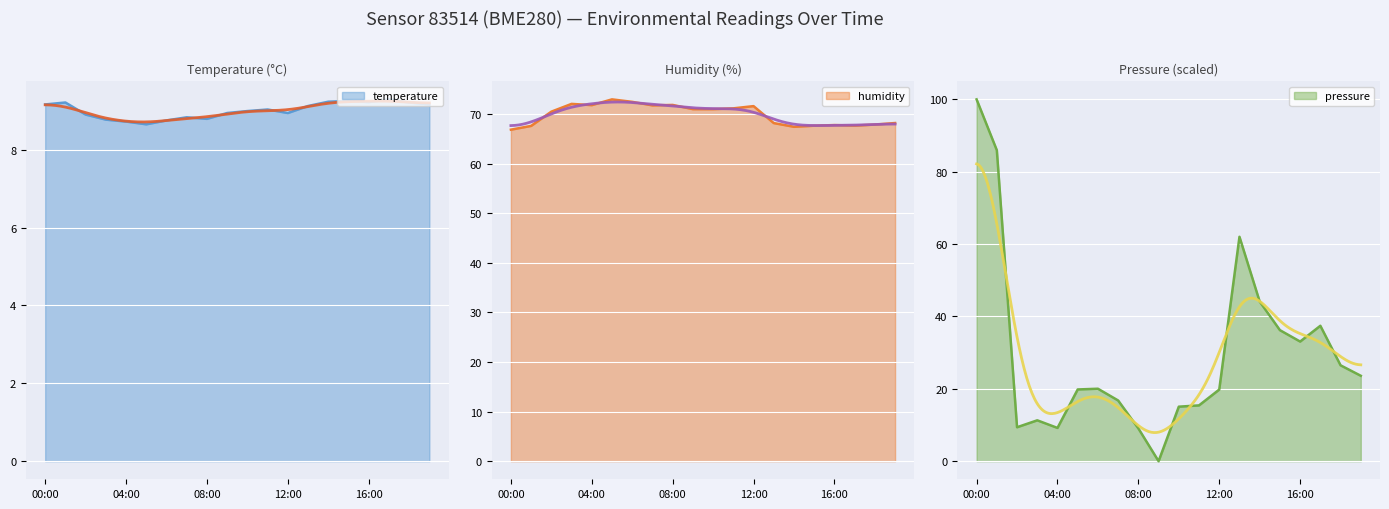

Is the value of pressure_norm at 12:00 greater than the value of humidity at 03:00?

No